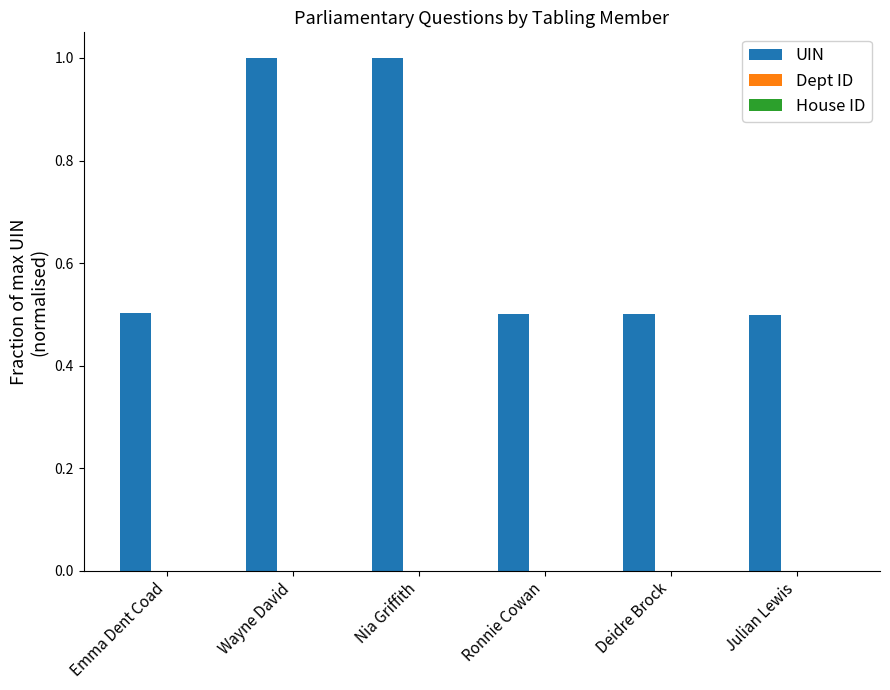

The value of UIN at Ronnie Cowan is 0.5. True or false?

True